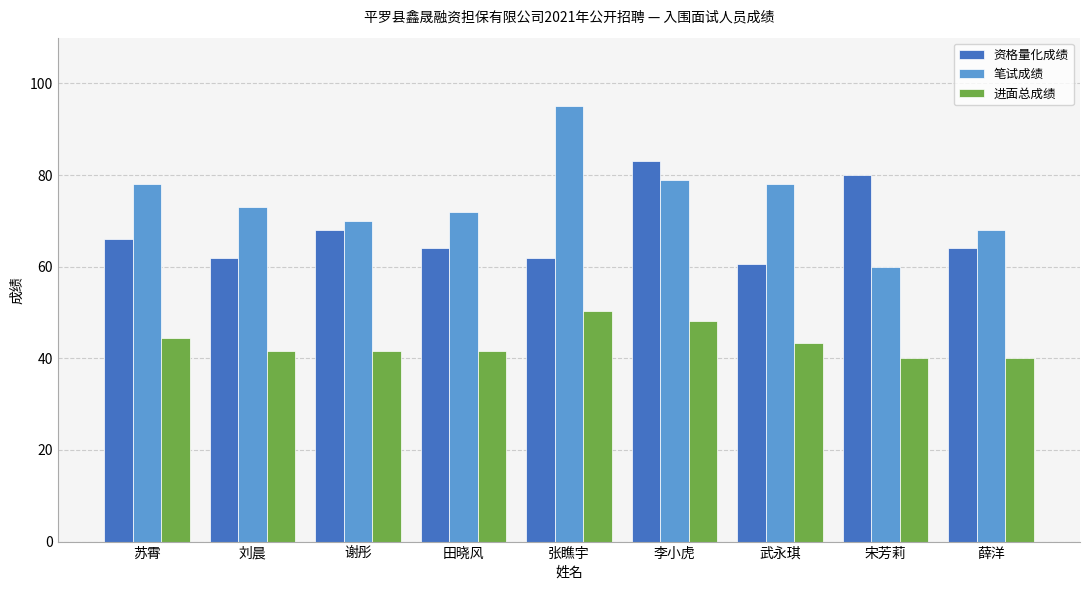

What is the spread (max minus min) of values at 刘晨?

31.4